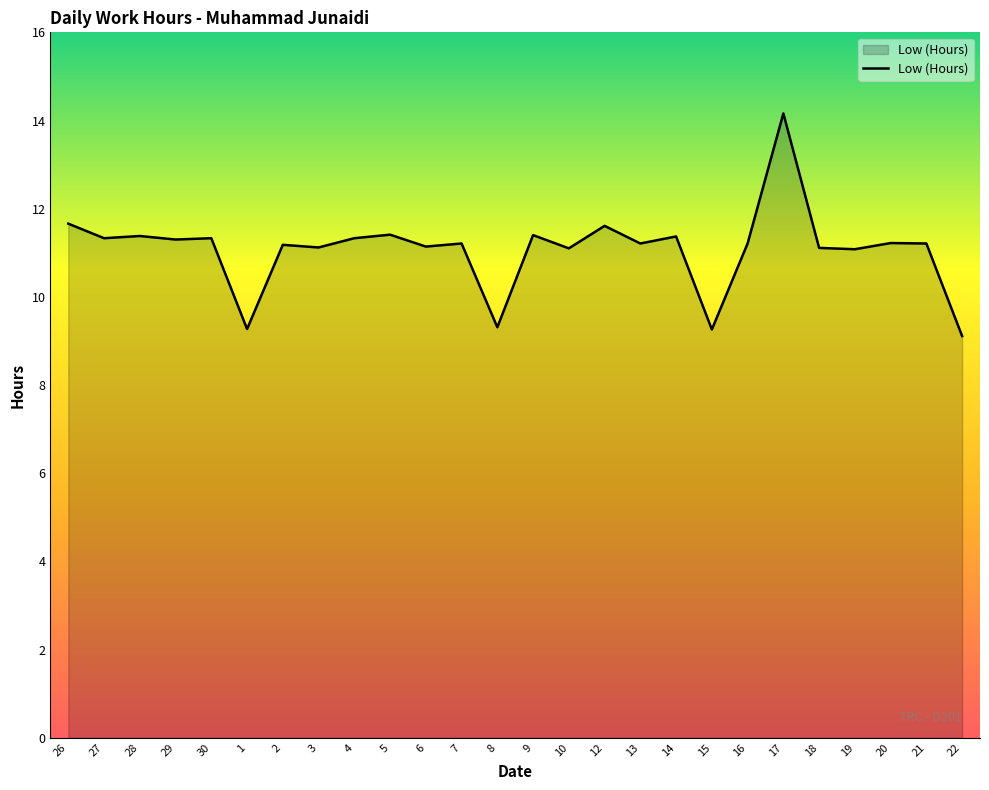

Which label corresponds to the largest value in the chart?

17